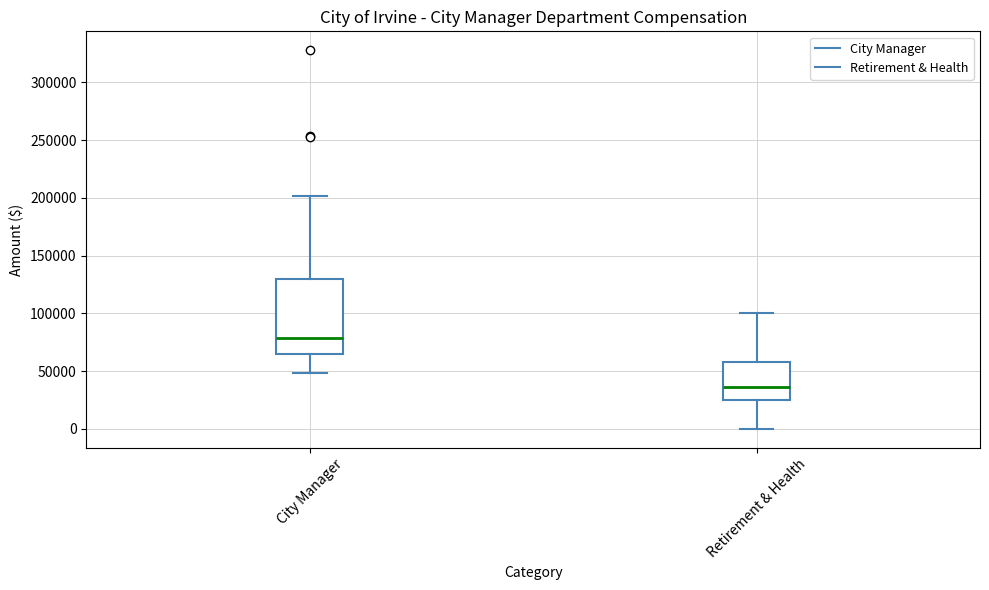

Reading left to right, read every box against the y-axis: the position of its median line, the range the box covers, and the ends of its whiskers. The values are not printed on the chart, so give them approximately, as read against the axis.

City Manager: median 80000, box 65000 to 130000, whiskers 50000 to 200000
Retirement & Health: median 35000, box 25000 to 60000, whiskers 0 to 100000